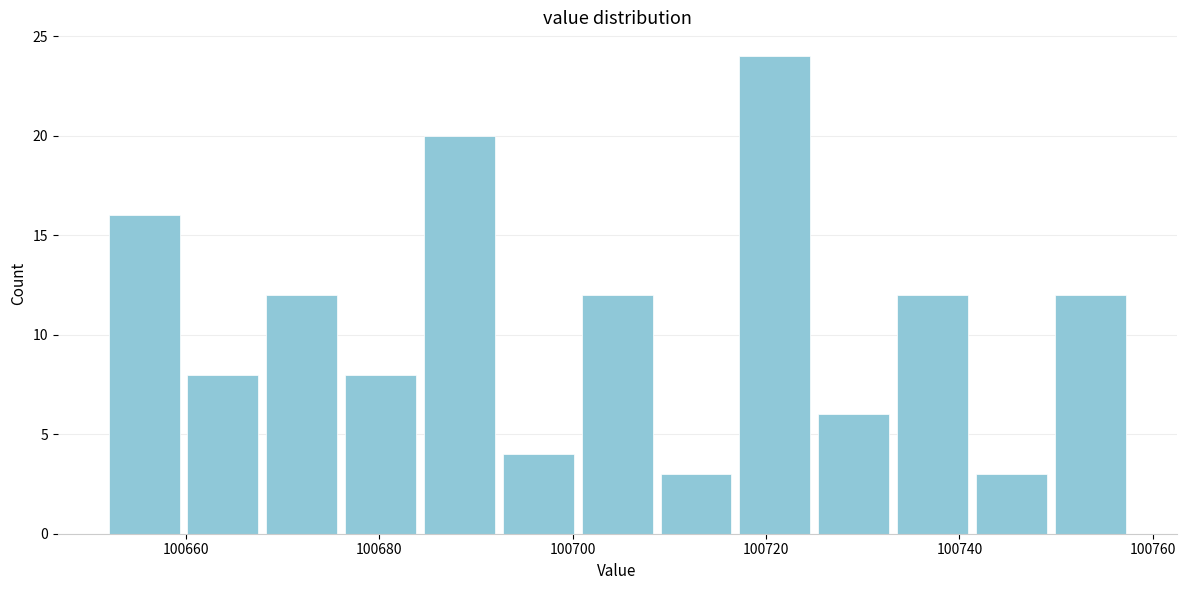

What is the height of the bar covering 100652 to 100660 on the x-axis? Neither the bar edges nor the heights are printed on the chart, so give them approximately, as read against the axes.

16